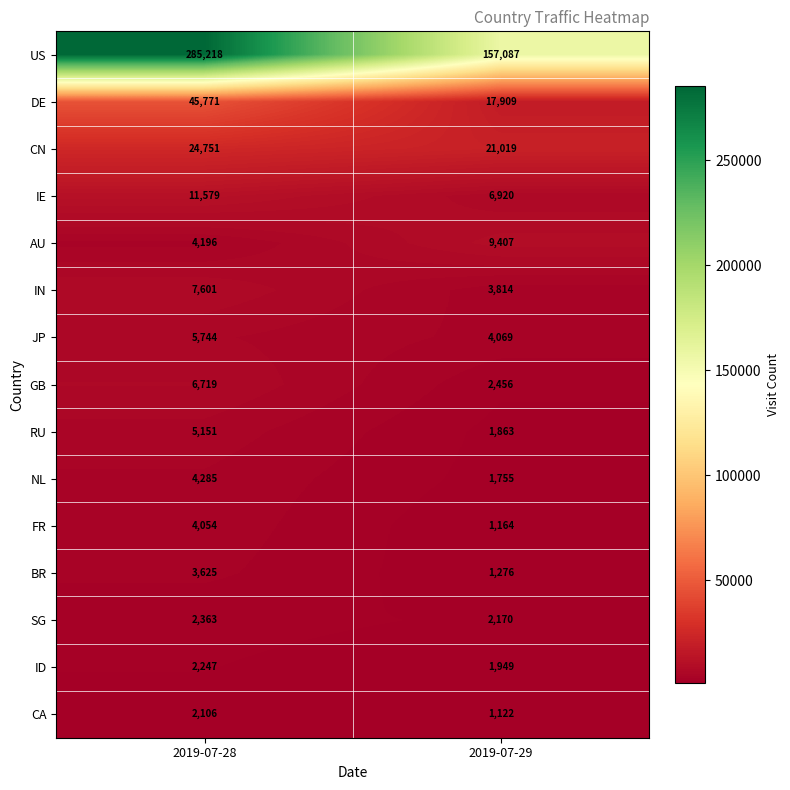

What is the difference between the maximum and minimum values in the US series?

128131